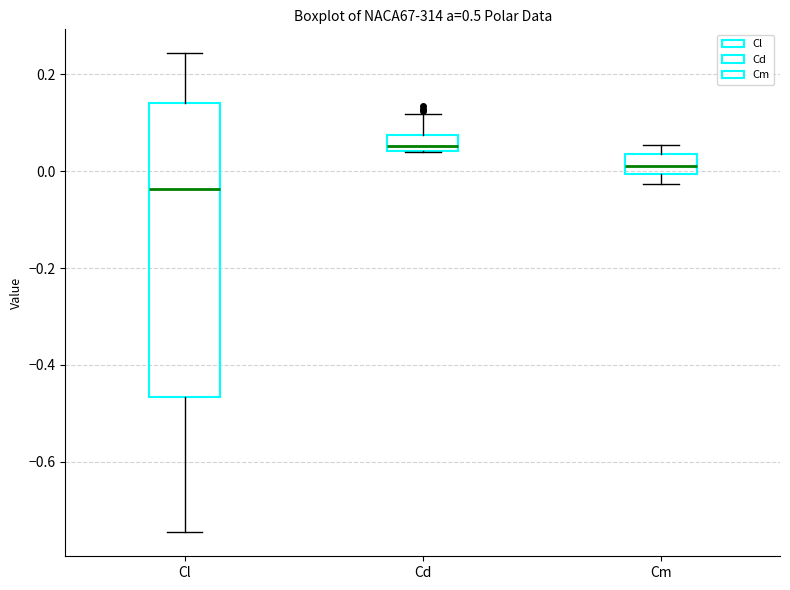

Which box is the tallest, from its lower edge to its upper edge?

Cl